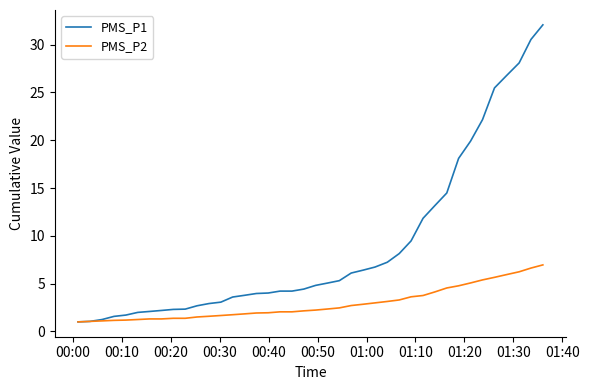

Count the number of categories in the chart.

40